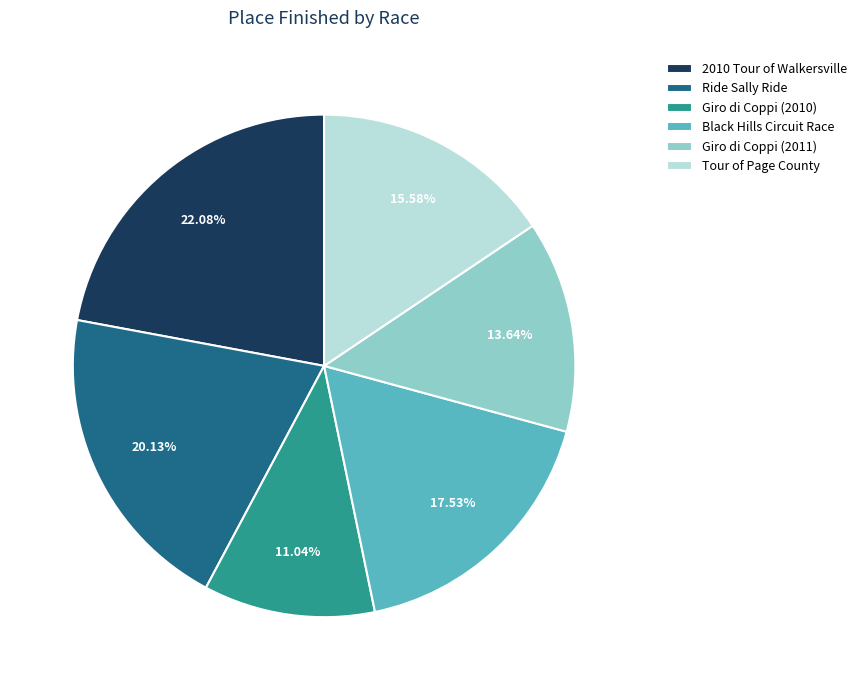

Count the number of slices in the pie.

6